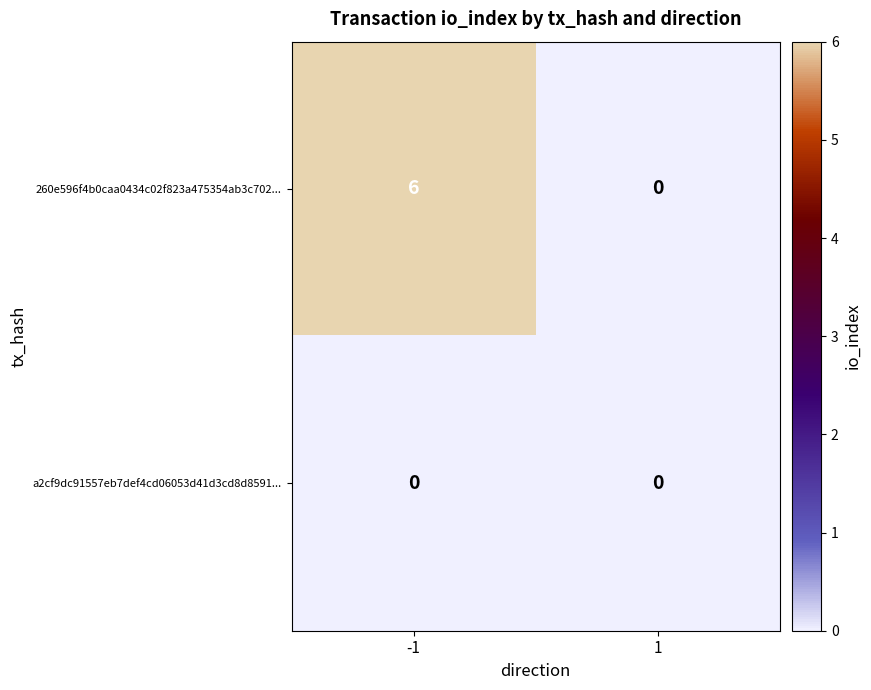

What is the maximum value shown in the chart?

6